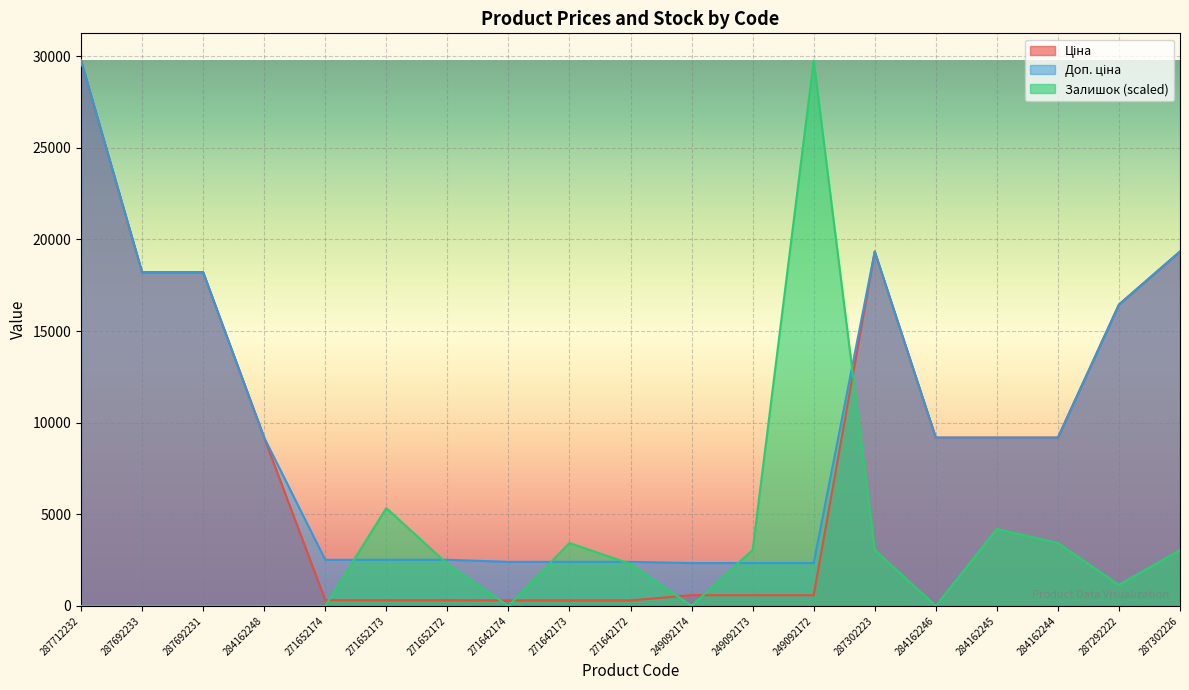

What is the greatest value displayed?

29761.5